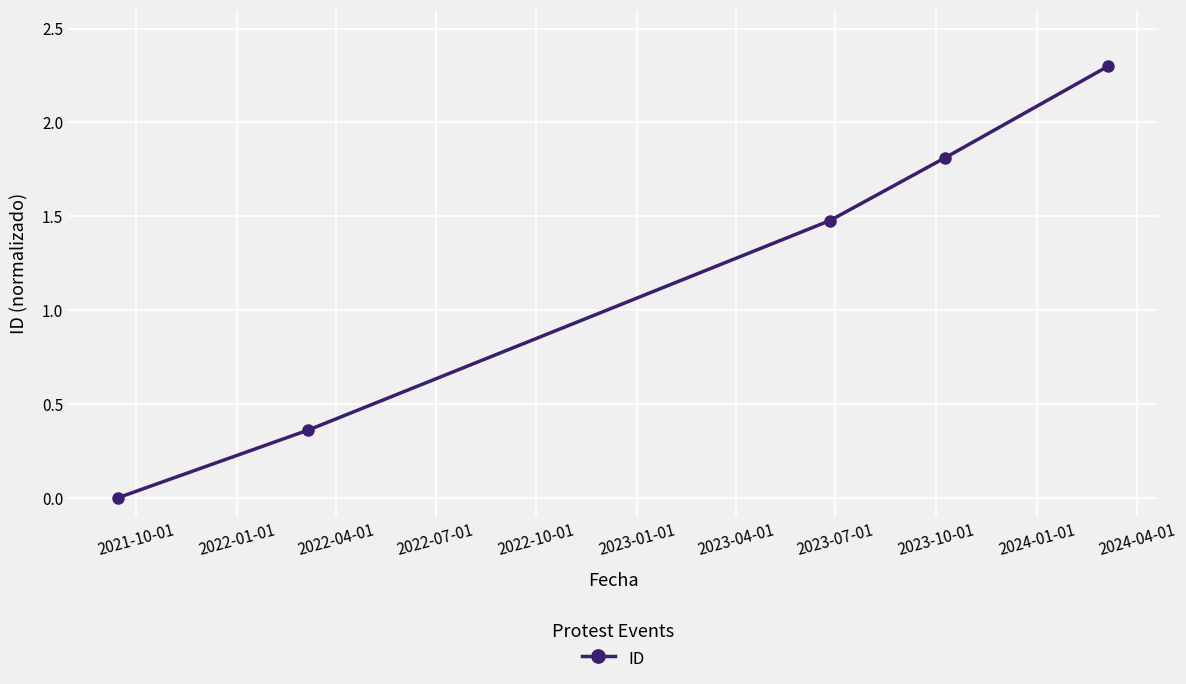

What is the value of the 3rd point from the left?

1.5